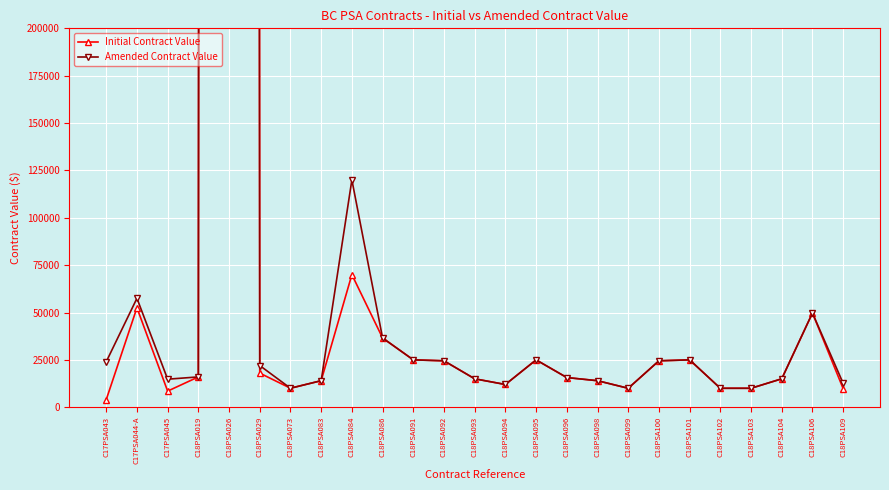

Reading left to right, what are all the values shown in this chart?

Initial Contract Value: C17PSA043=4000.0	C17PSA044-A=52500.0	C17PSA045=8500.0	C18PSA019=16000.0	C18PSA026=19476979.4	C18PSA029=18000.0	C18PSA073=10027.5	C18PSA083=14000.0	C18PSA084=70000.0	C18PSA086=36560.0	C18PSA091=25000.0	C18PSA092=24500.0	C18PSA093=15000.0	C18PSA094=12000.0	C18PSA095=24999.0	C18PSA096=15660.0	C18PSA098=14000.0	C18PSA099=10000.0	C18PSA100=24500.0	C18PSA101=25000.0	C18PSA102=10000.0	C18PSA103=10000.0	C18PSA104=15000.0	C18PSA106=49750.0	C18PSA109=9797.5
Amended Contract Value: C17PSA043=24000.0	C17PSA044-A=57500.0	C17PSA045=14796.8	C18PSA019=16000.0	C18PSA026=21225439.4	C18PSA029=22000.0	C18PSA073=10027.5	C18PSA083=14000.0	C18PSA084=120000.0	C18PSA086=36560.0	C18PSA091=25000.0	C18PSA092=24500.0	C18PSA093=15000.0	C18PSA094=12000.0	C18PSA095=24999.0	C18PSA096=15660.0	C18PSA098=14000.0	C18PSA099=10000.0	C18PSA100=24500.0	C18PSA101=25000.0	C18PSA102=10000.0	C18PSA103=10000.0	C18PSA104=15000.0	C18PSA106=49750.0	C18PSA109=12613.5